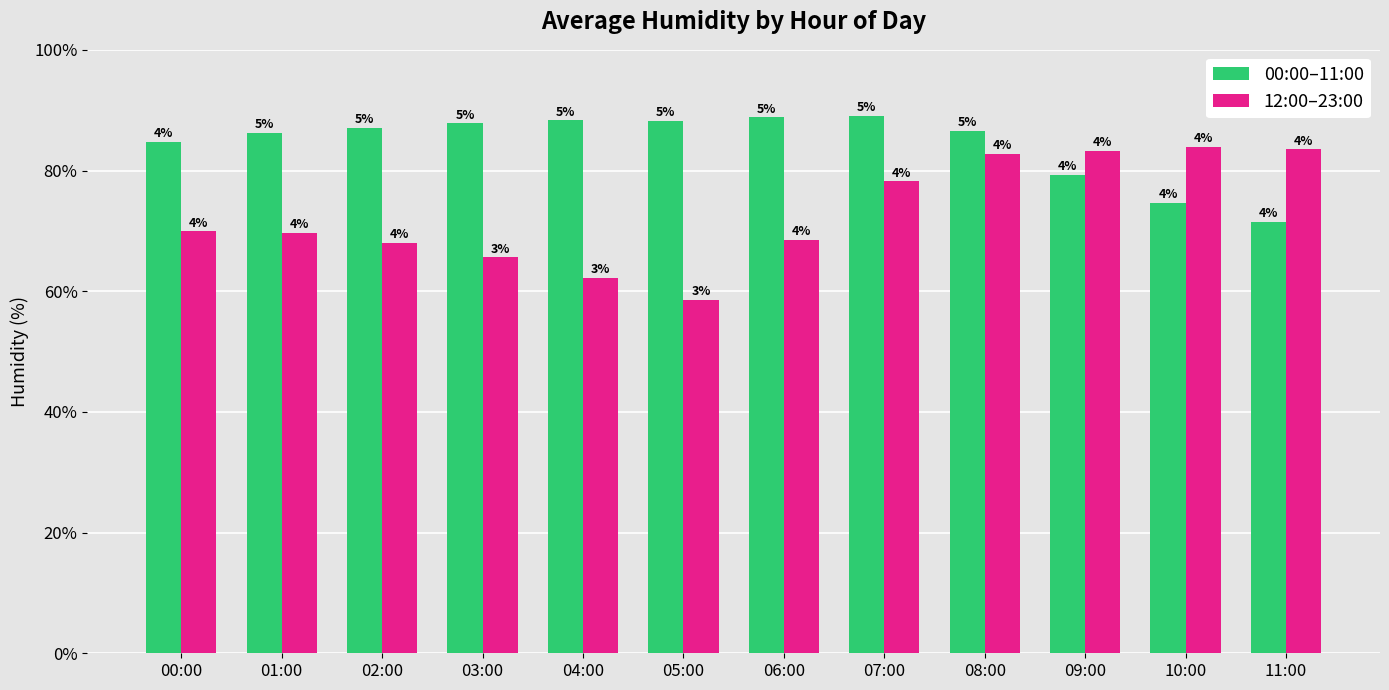

What are all the series names shown in the legend?

00:00–11:00, 12:00–23:00